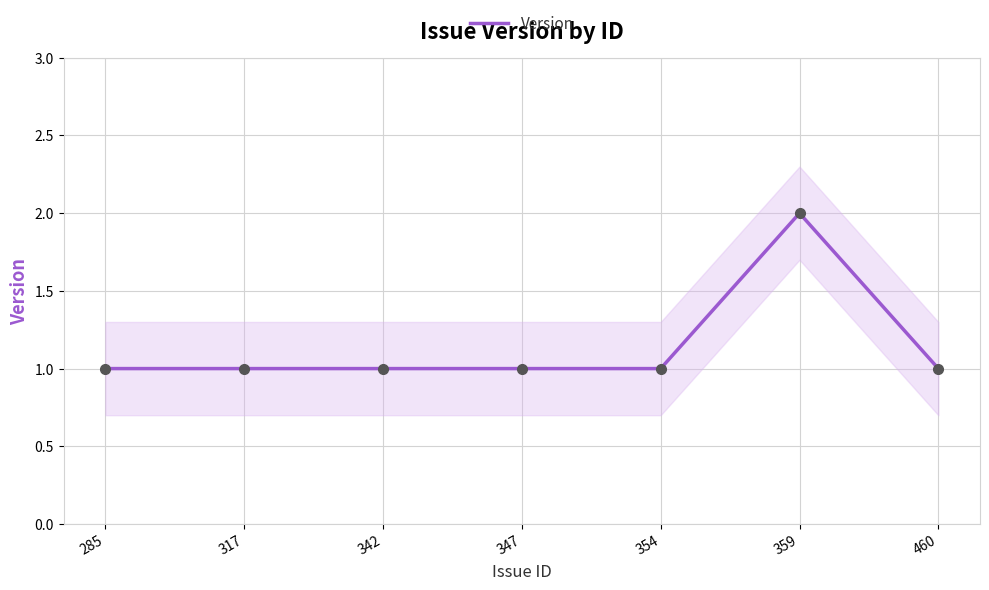

Reading left to right, what are all the values shown in this chart?

1	1	1	1	1	2	1